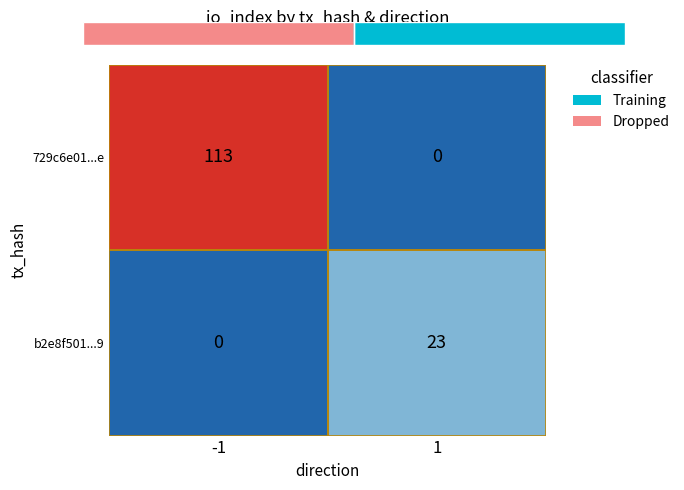

Rank the series by their average value, from highest to lowest.

729c6e01...e, b2e8f501...9